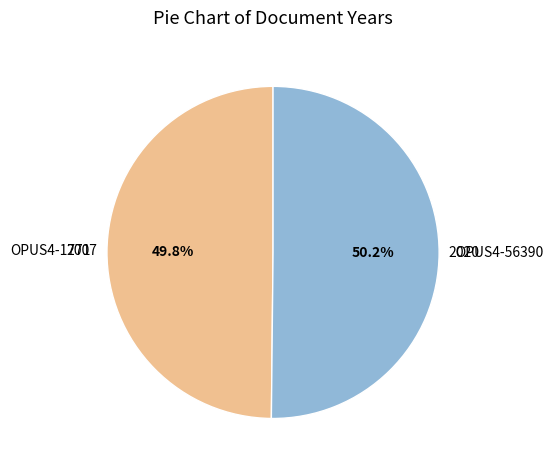

How many slices are in this pie chart?

2